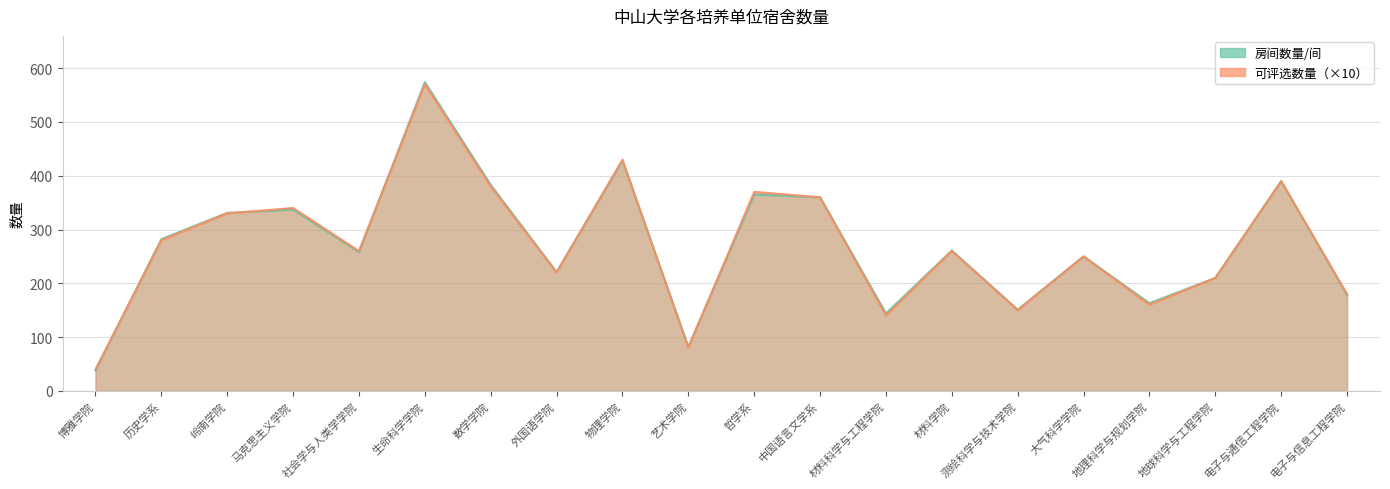

In 可评选数量, how many points are lower than both neighbors (excluding endpoints)?

6